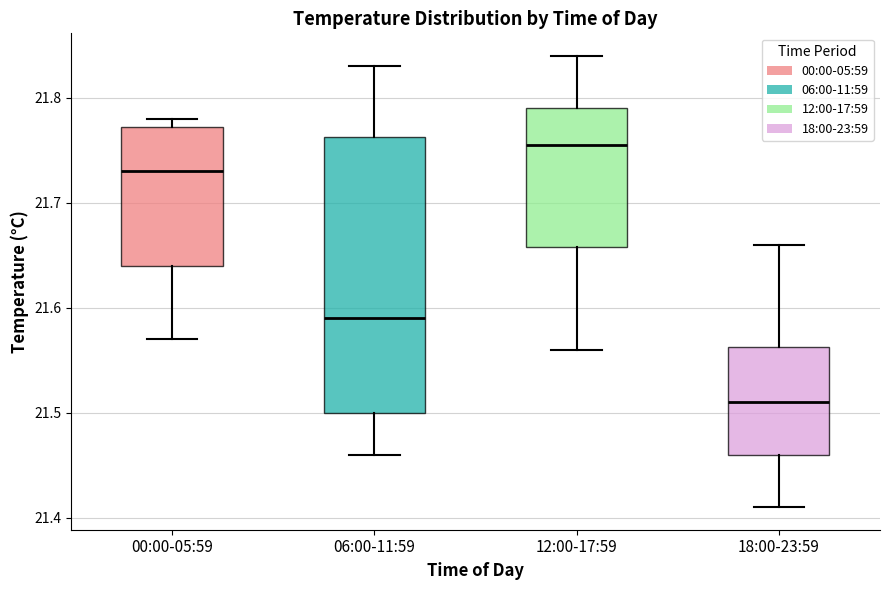

Which box's median line is the highest?

12:00-17:59